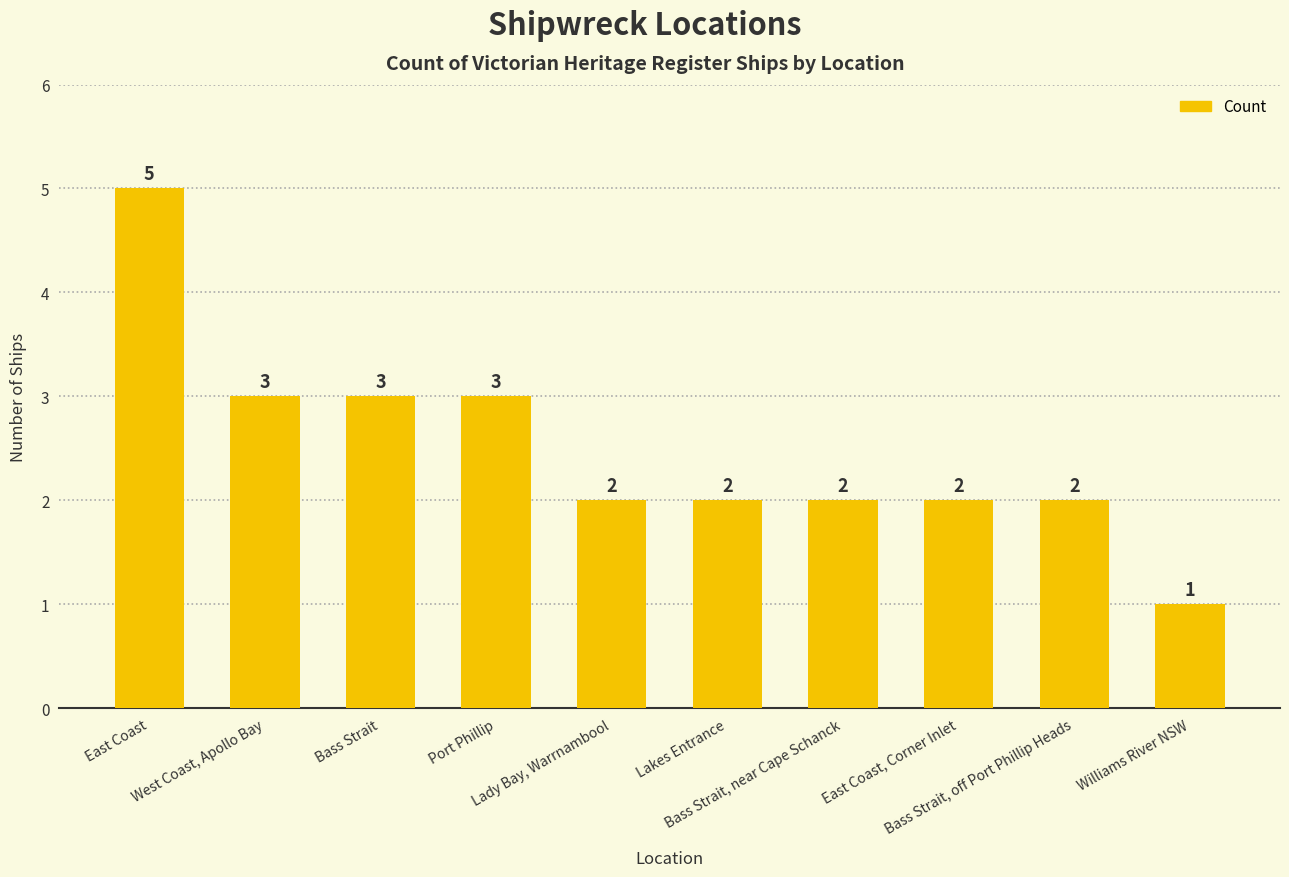

Reading left to right, what are all the values shown in this chart?

East Coast=5	West Coast, Apollo Bay=3	Bass Strait=3	Port Phillip=3	Lady Bay, Warrnambool=2	Lakes Entrance=2	Bass Strait, near Cape Schanck=2	East Coast, Corner Inlet=2	Bass Strait, off Port Phillip Heads=2	Williams River NSW=1